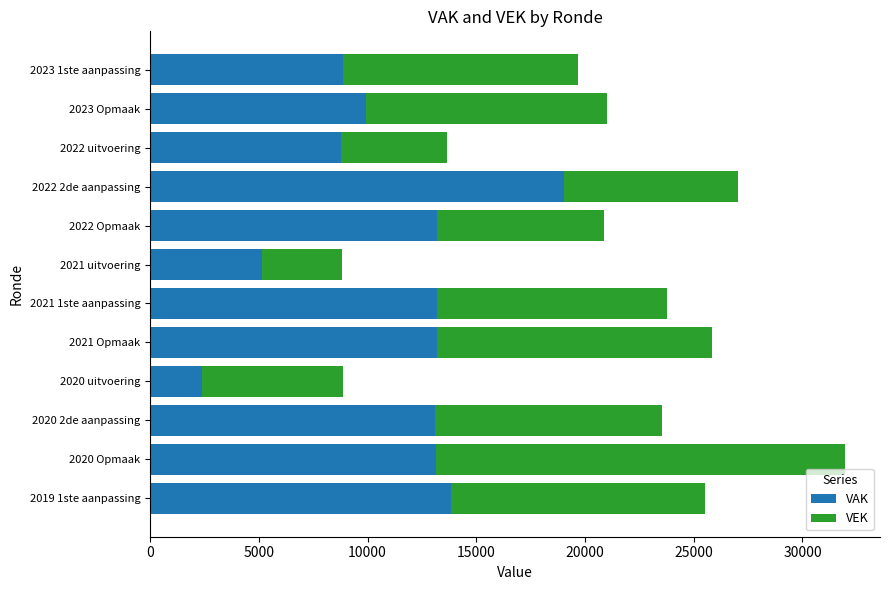

At which category is the sum across all series the highest?

2020 Opmaak